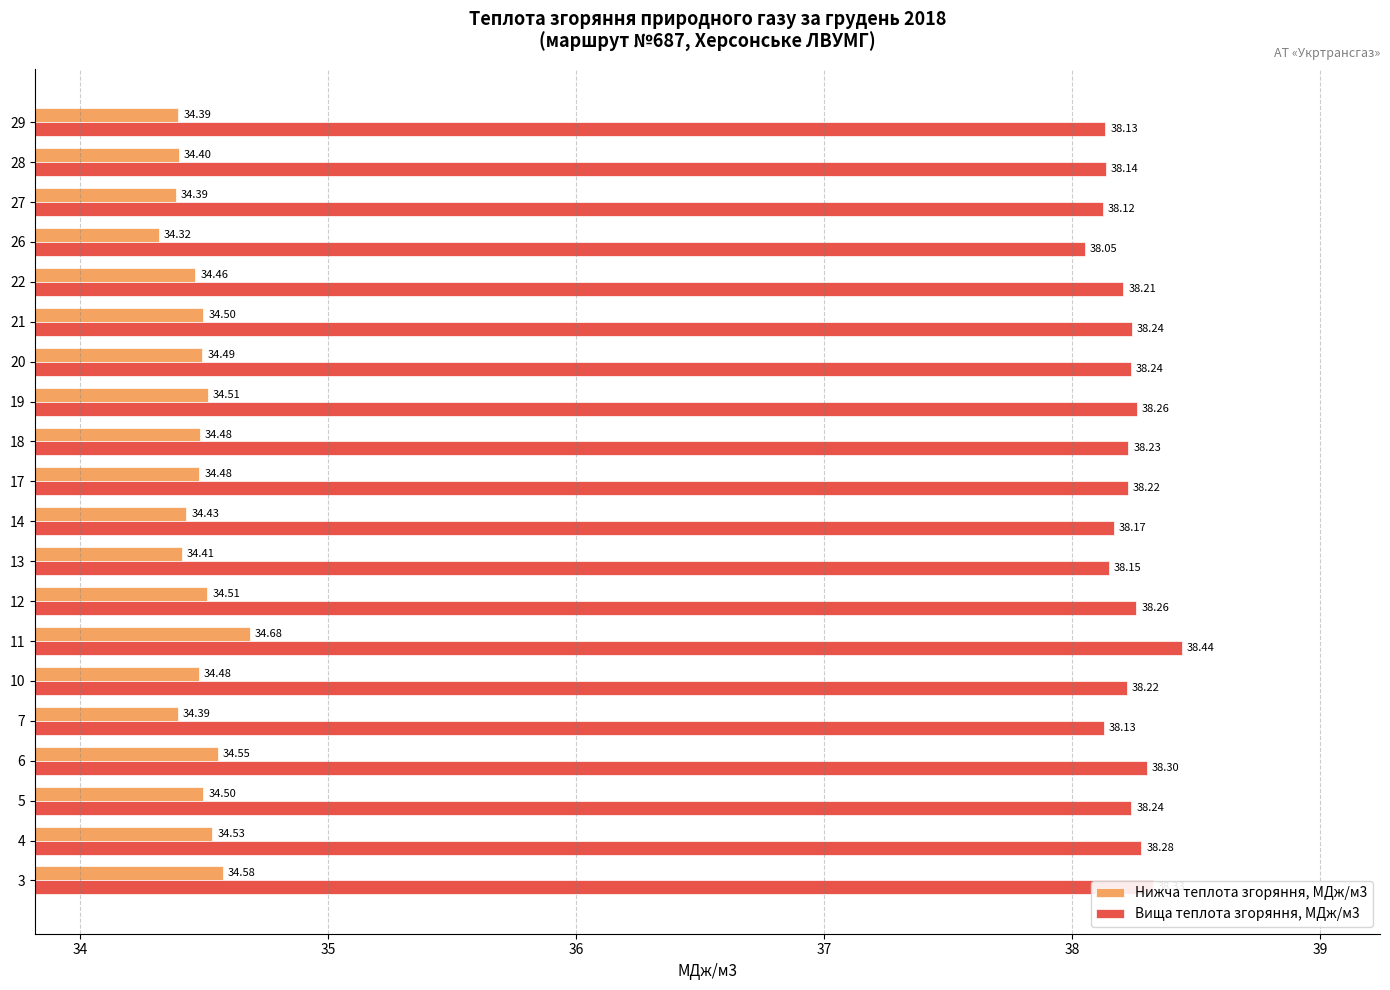

Which series has the largest range (max minus min)?

Вища теплота згоряння, МДж/м3